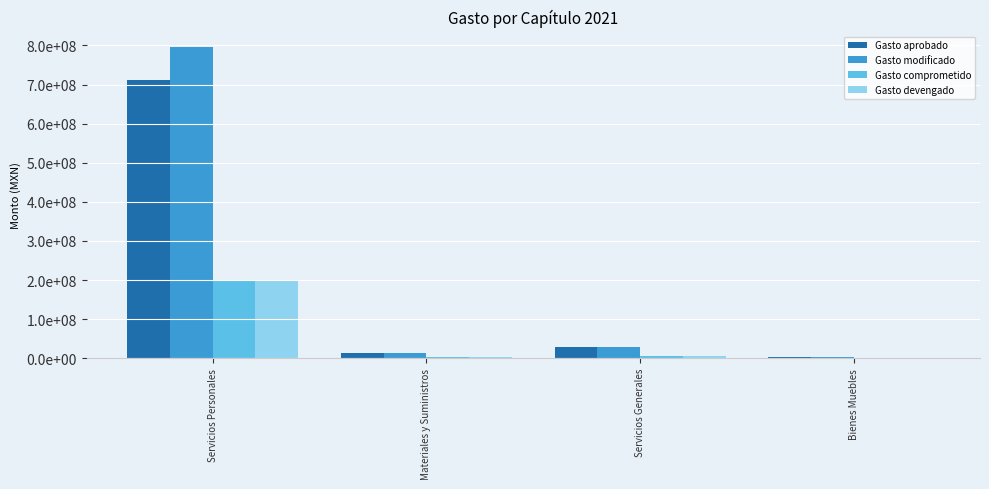

Which has a higher value, Bienes Muebles or Servicios Generales?

Servicios Generales